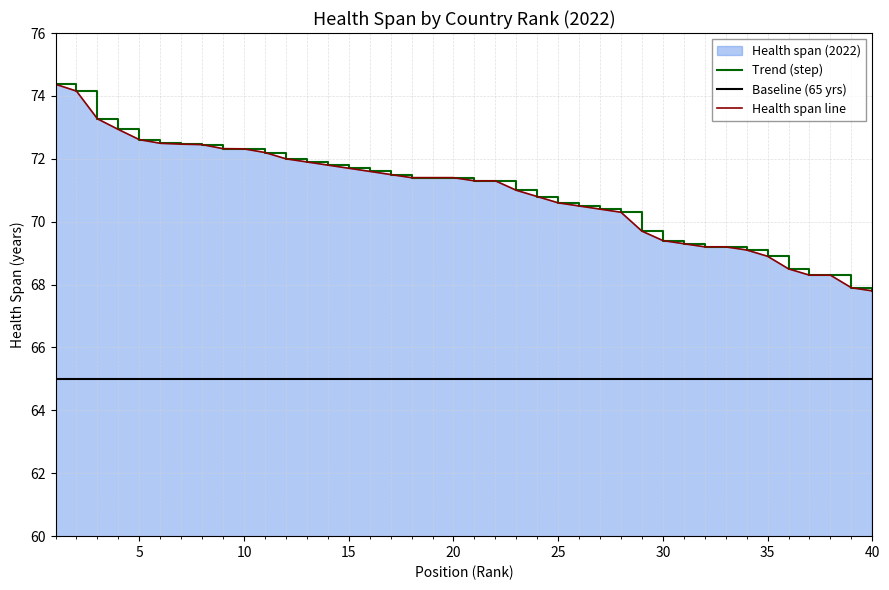

At how many categories does at least one series exceed 66?

40